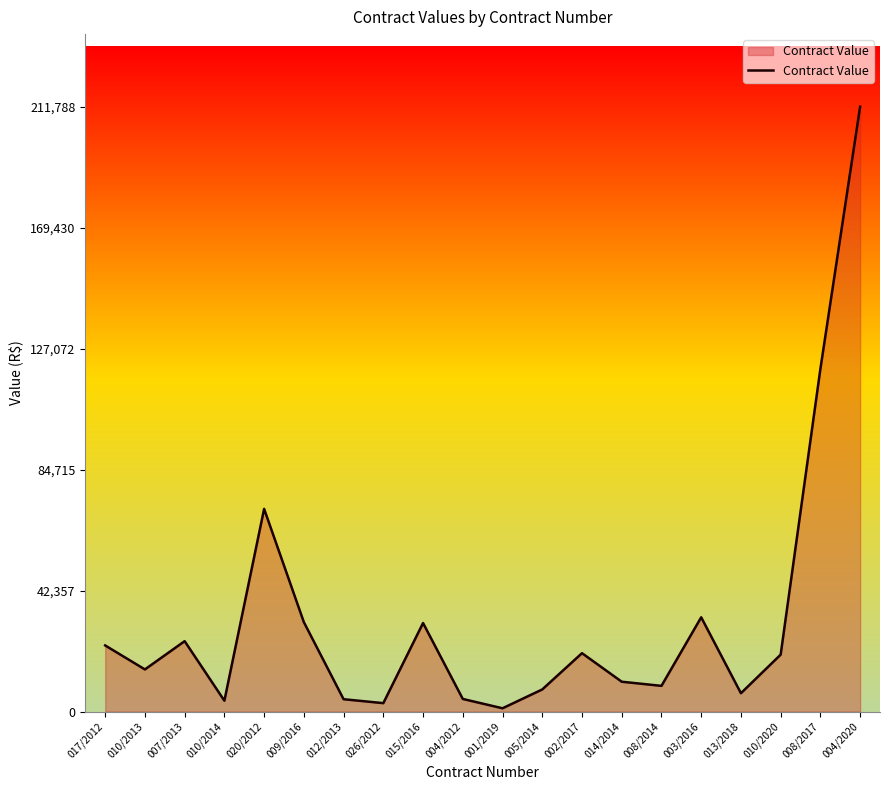

What is the difference between the maximum and minimum values?

210638.0